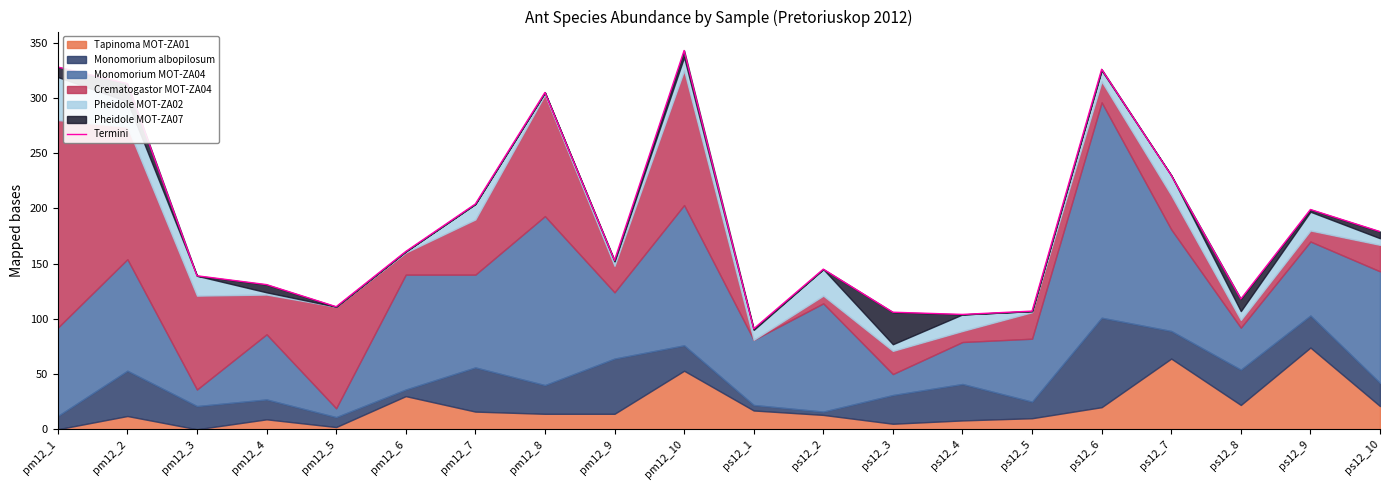

What is the label of the 4th point from the right?

ps12_7